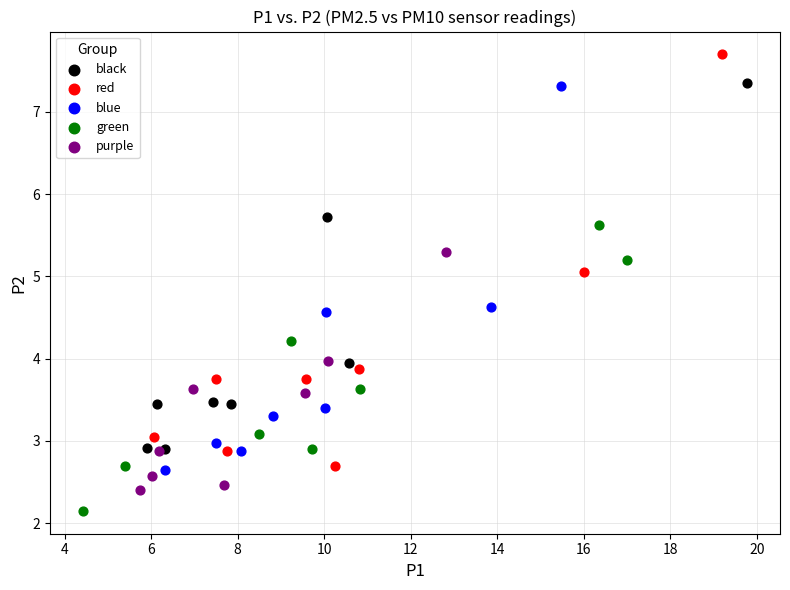

Which series has the widest spread of Y values?

red